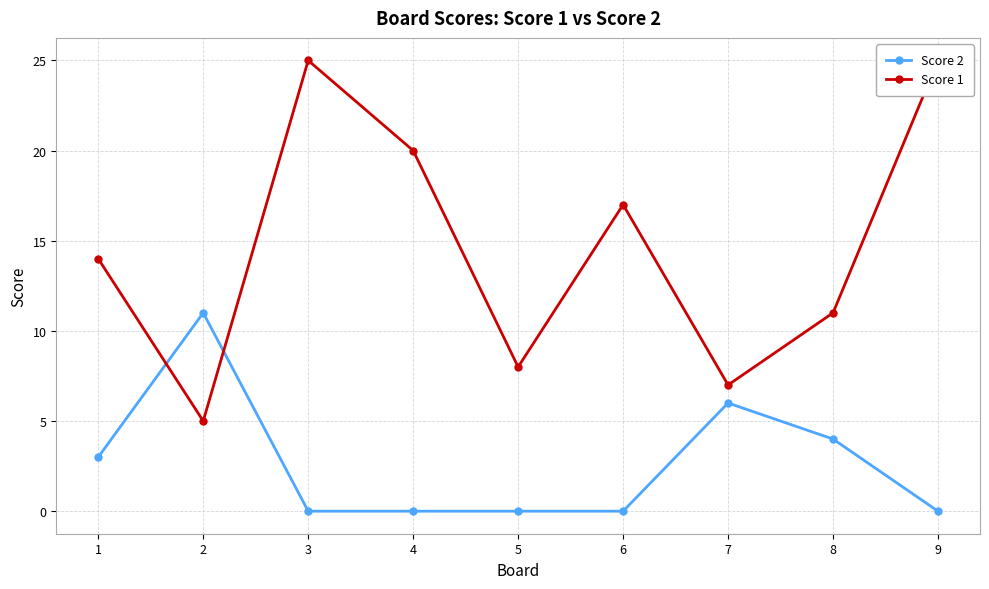

What is the sum of the Score 2 values at 1 and 9?

3